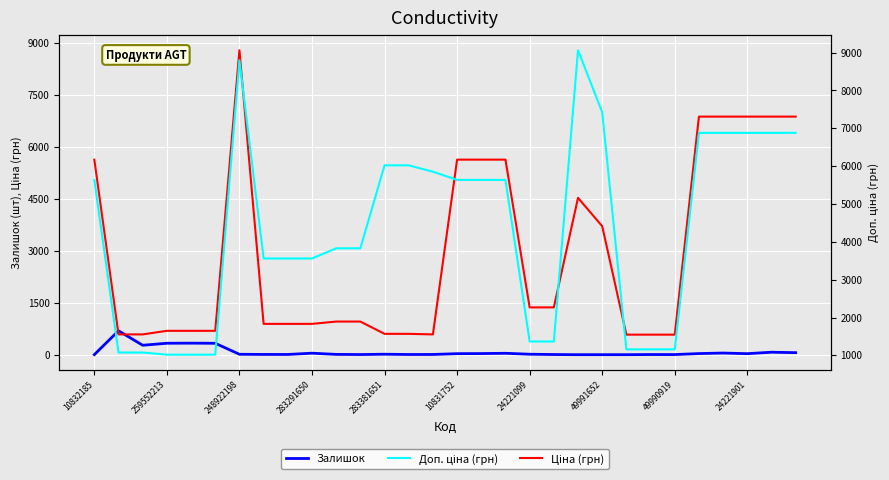

What is the label of the 6th point from the left?

10831752